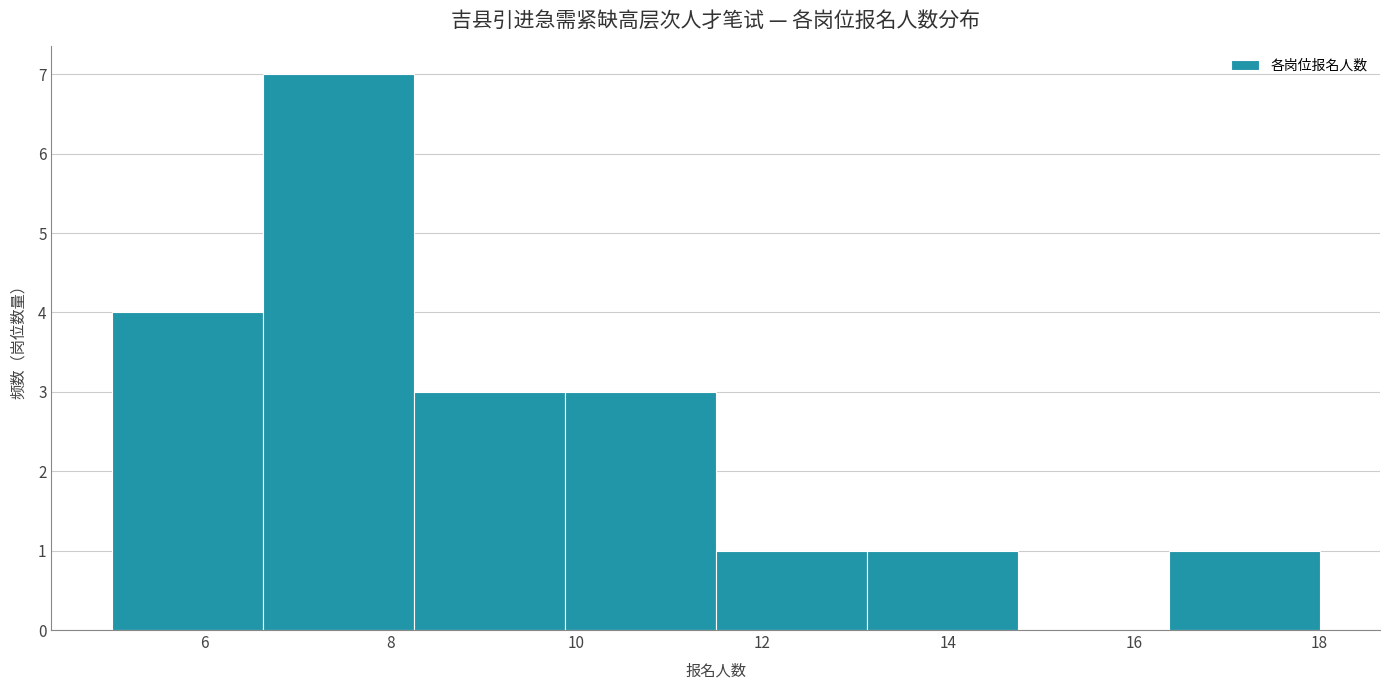

Over which range of the x-axis is the bar tallest?

6.6 to 8.2